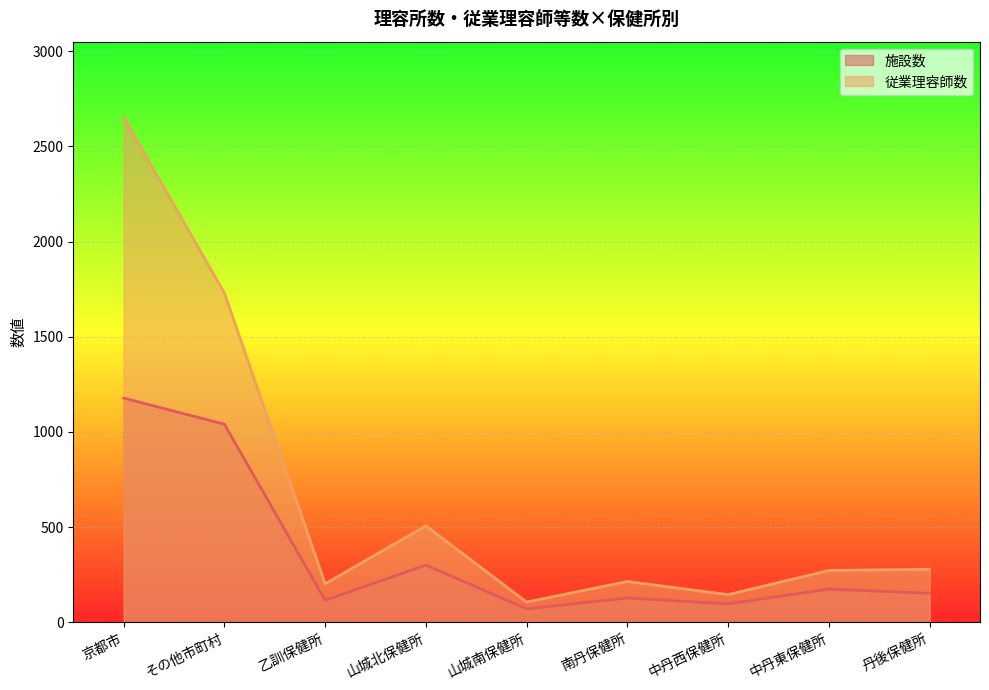

Reading left to right, list all the values displayed in this chart.

施設数: 1178	1041	116	301	71	128	97	175	153
従業理容師数: 2652	1730	203	507	107	215	146	273	279